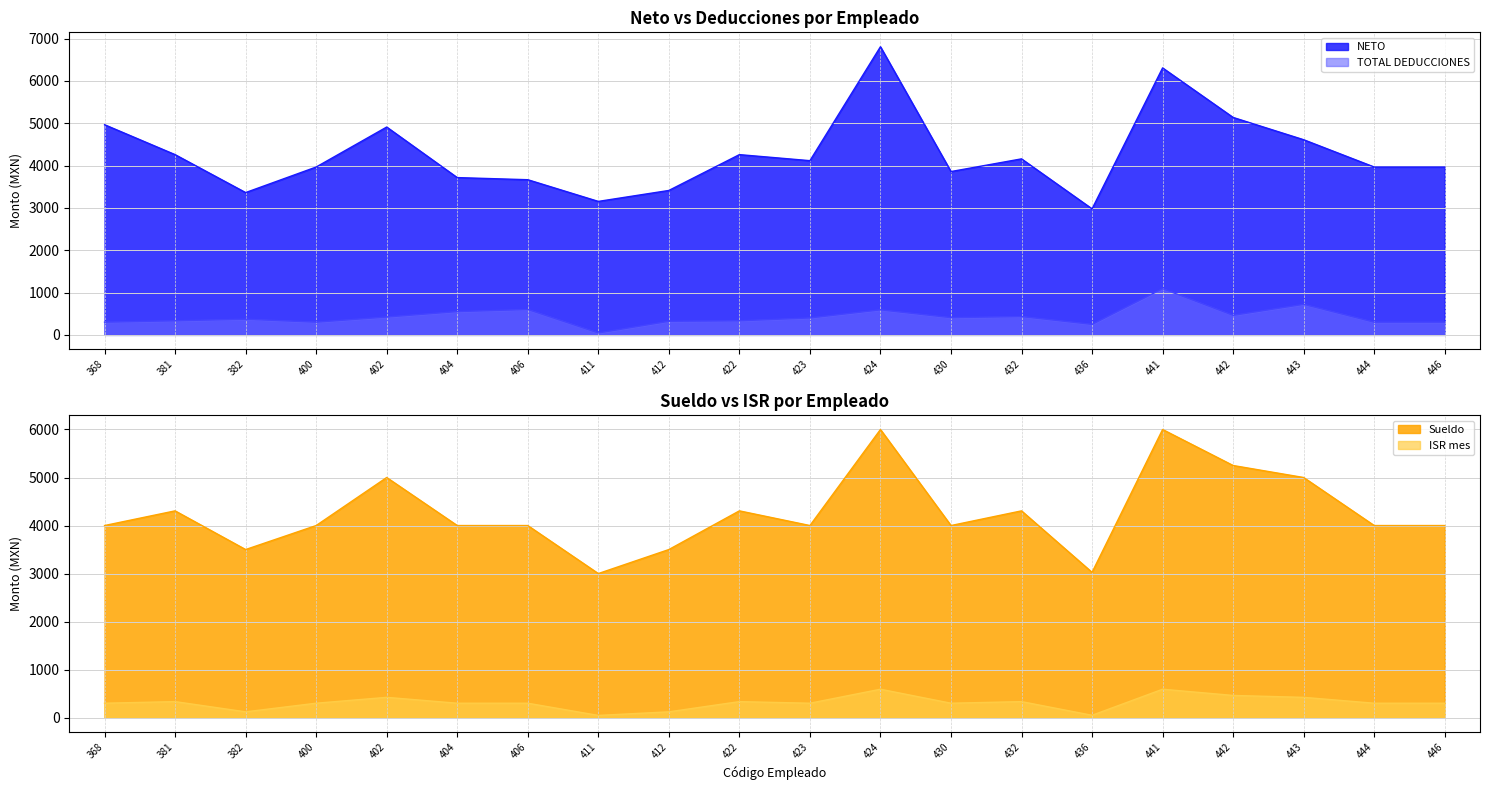

Rank the series by their maximum value, from lowest to highest.

ISR mes, TOTAL DEDUCCIONES, Sueldo, NETO